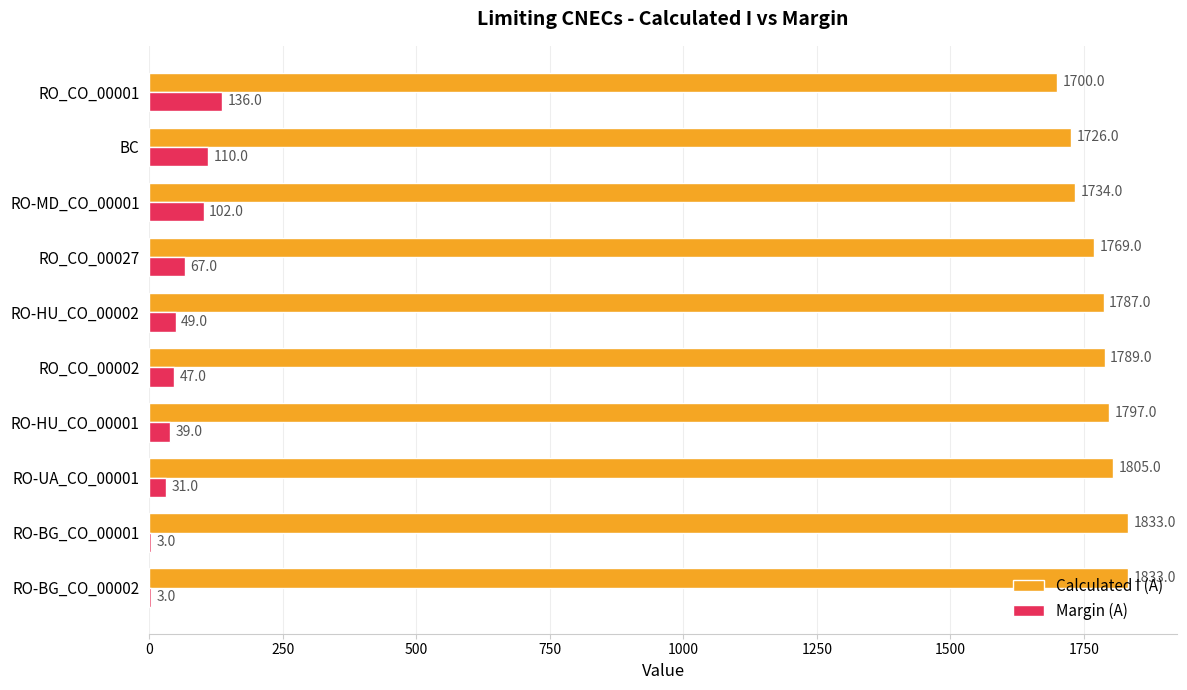

What is the total value across all series at RO-UA_CO_00001?

1836